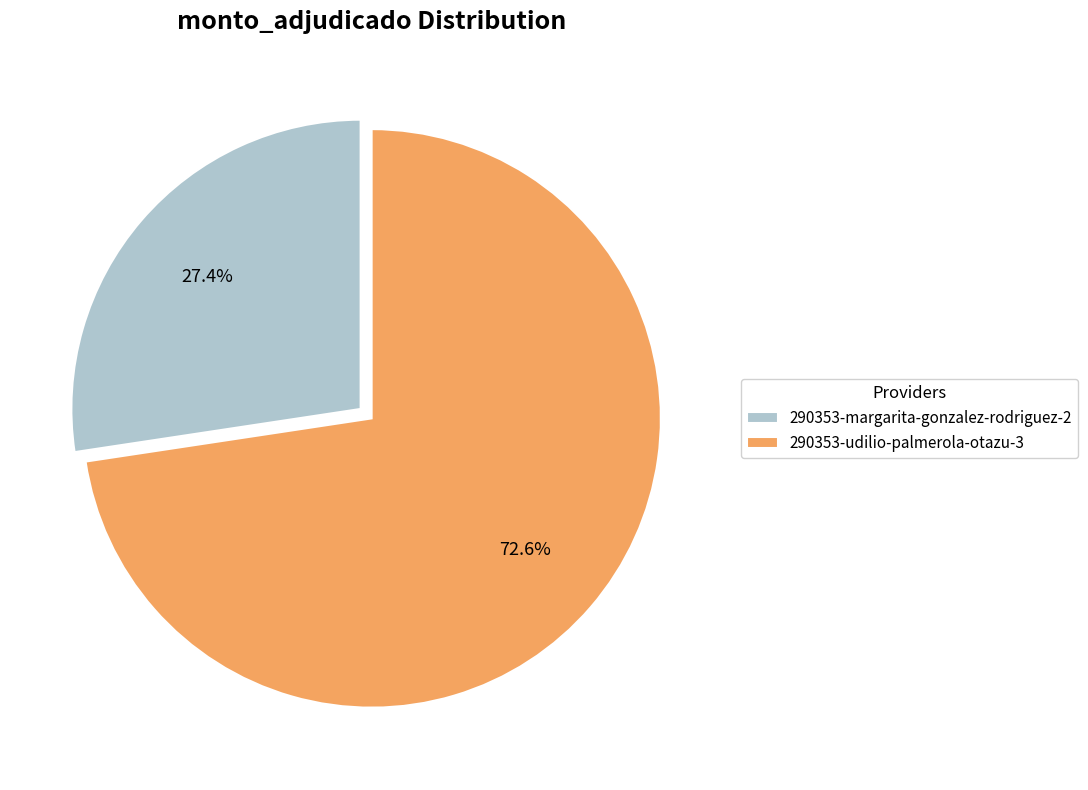

How many slices are in this pie chart?

2